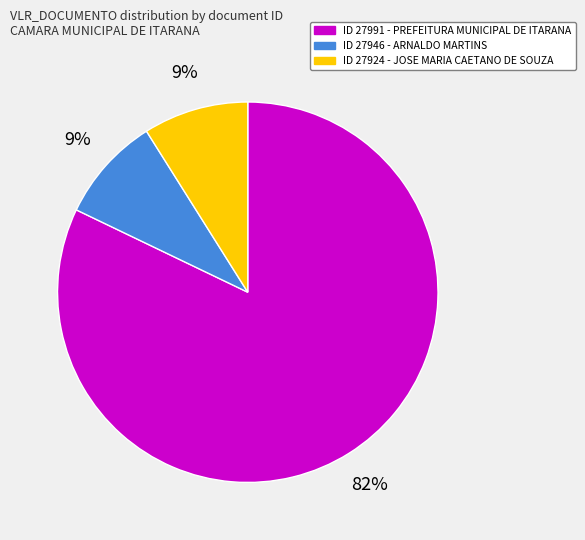

Is there any slice that represents more than half of the pie?

Yes